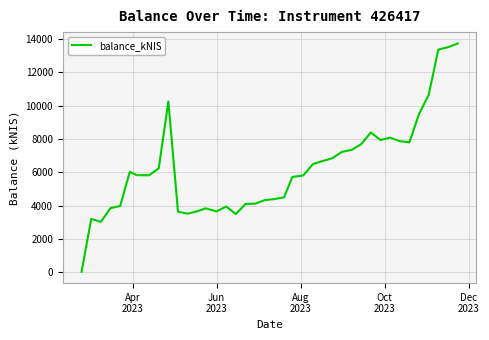

What is the maximum value shown in the chart?

13731.1